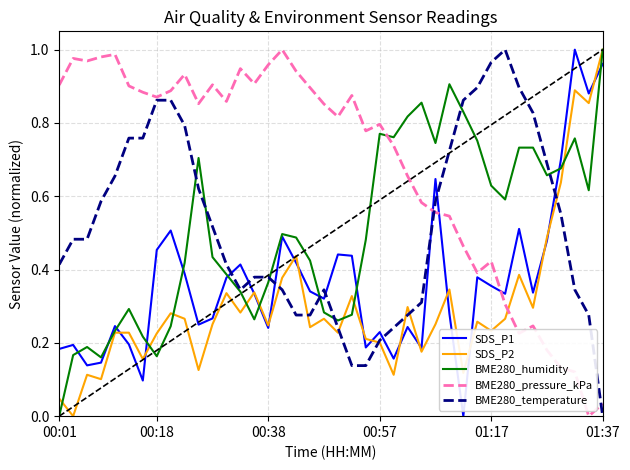

Which series has the largest total across all categories?

BME280_pressure_kPa